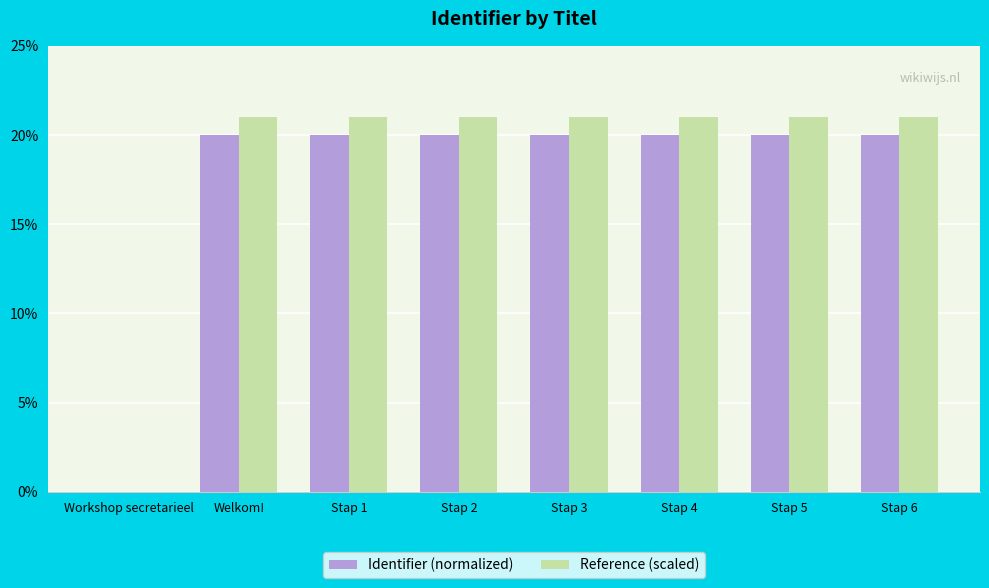

What is the sum of all Reference (scaled) values?

147.0